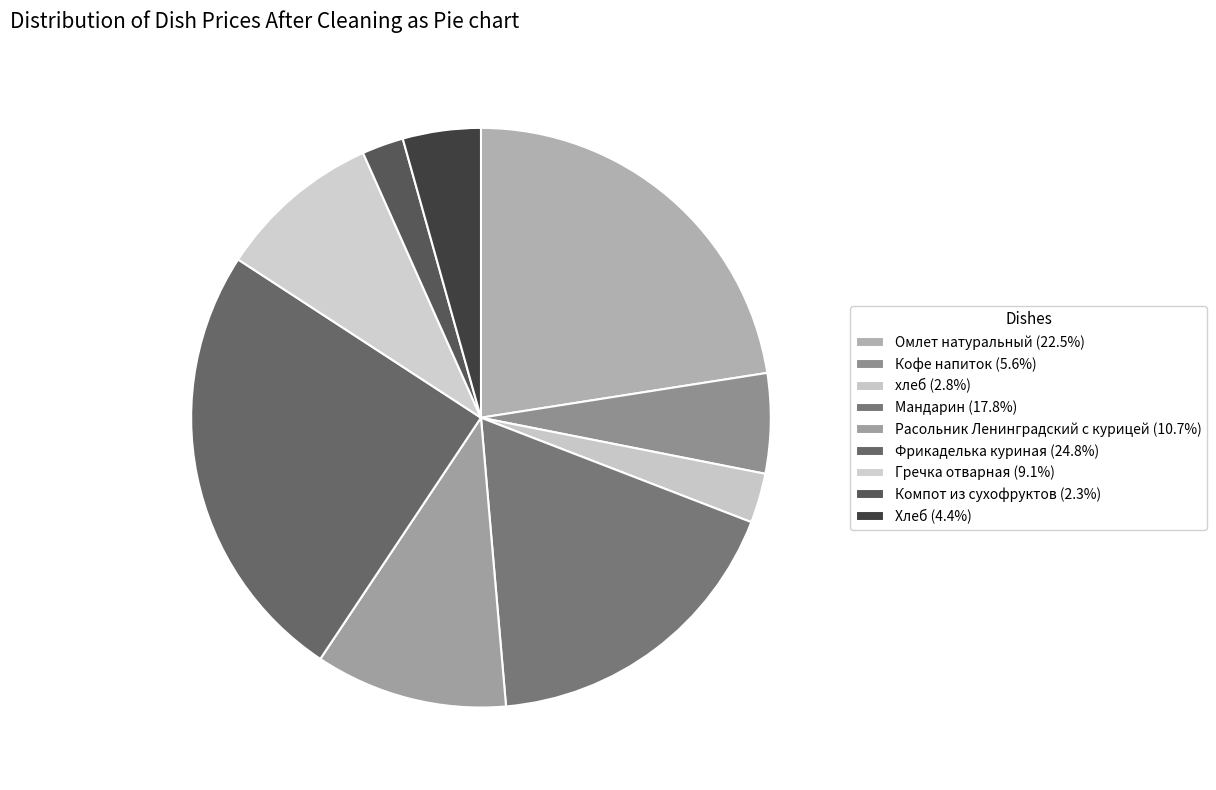

What percentage is the Компот из сухофруктов slice, to the nearest percent?

2%